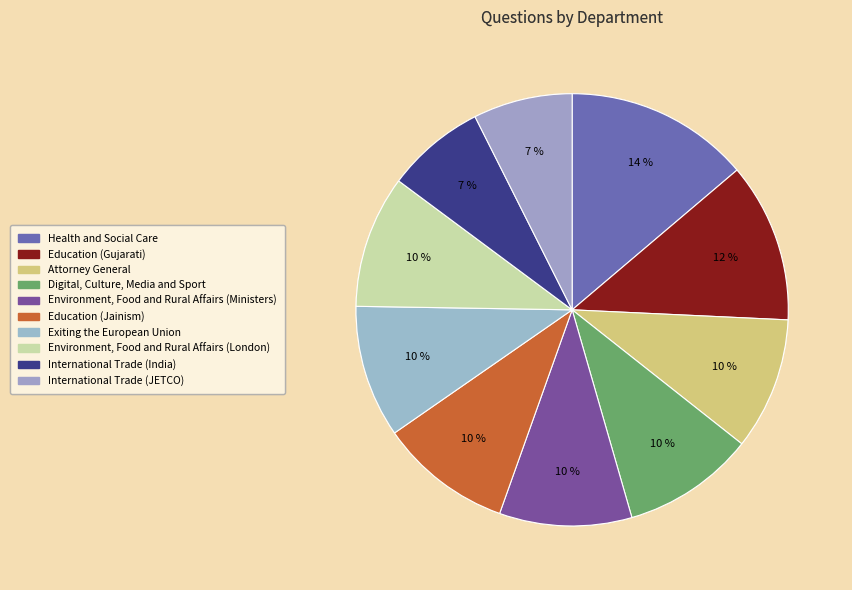

What is the total percentage of Environment, Food and Rural Affairs (Ministers) and Education (Jainism)?

19.8%